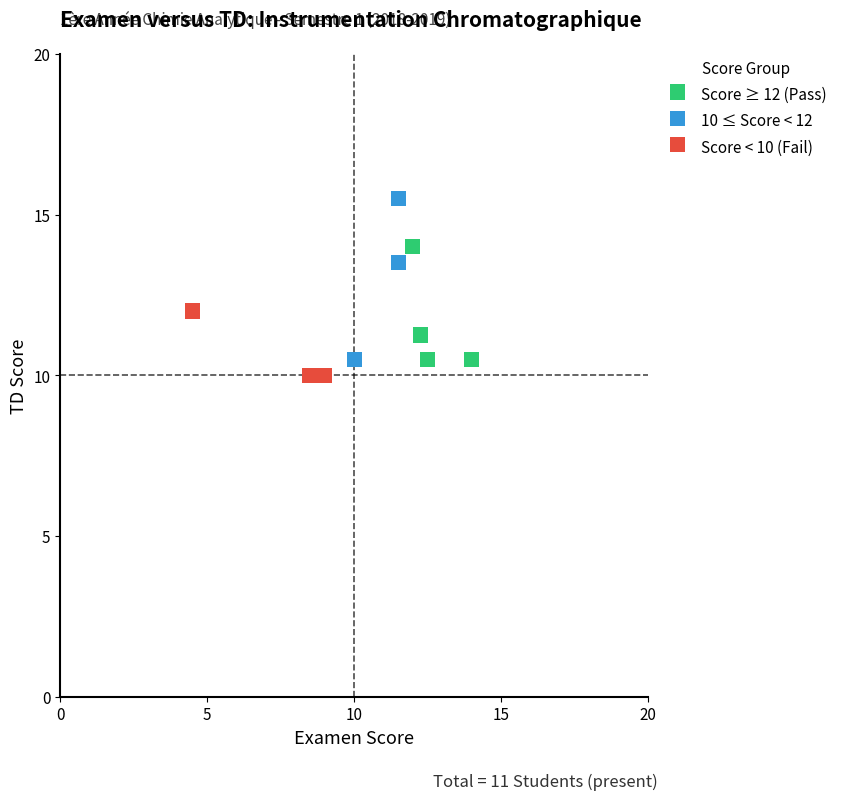

What are all the series names shown in the legend?

Score ≥ 12 (Pass), 10 ≤ Score < 12, Score < 10 (Fail)